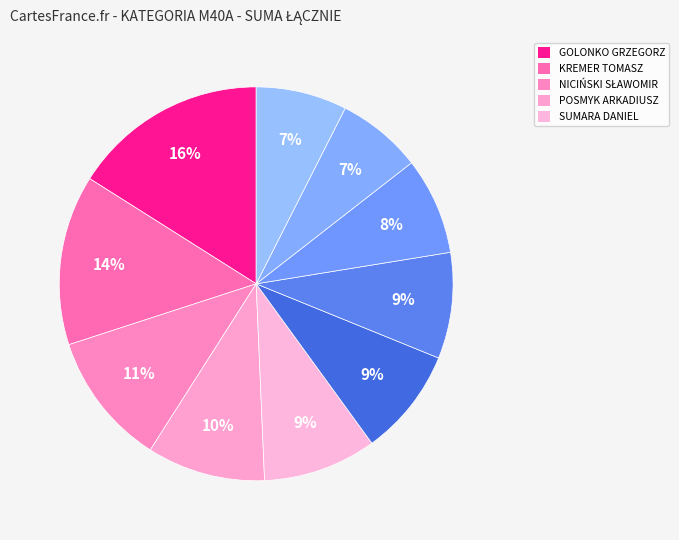

How many segments does this pie chart have?

10